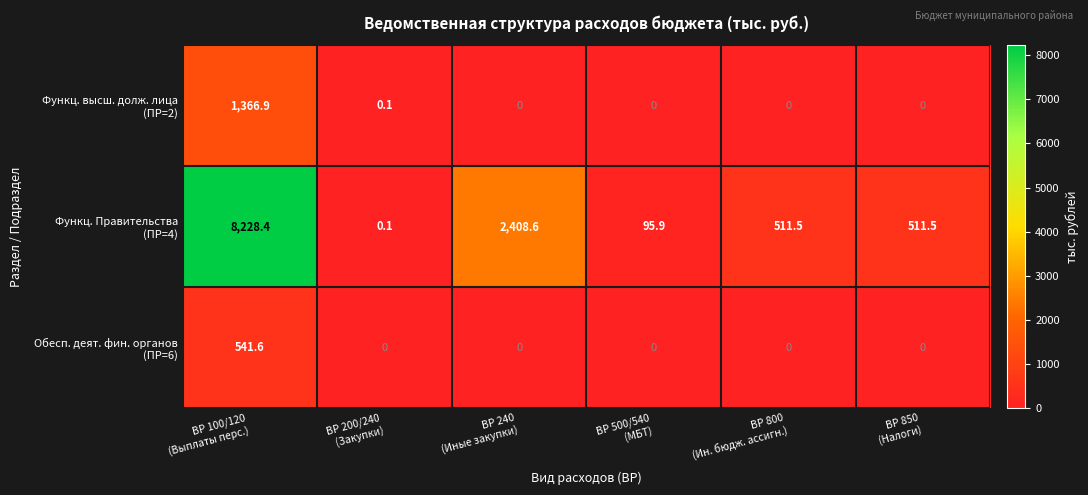

What is the greatest value displayed?

8228.4